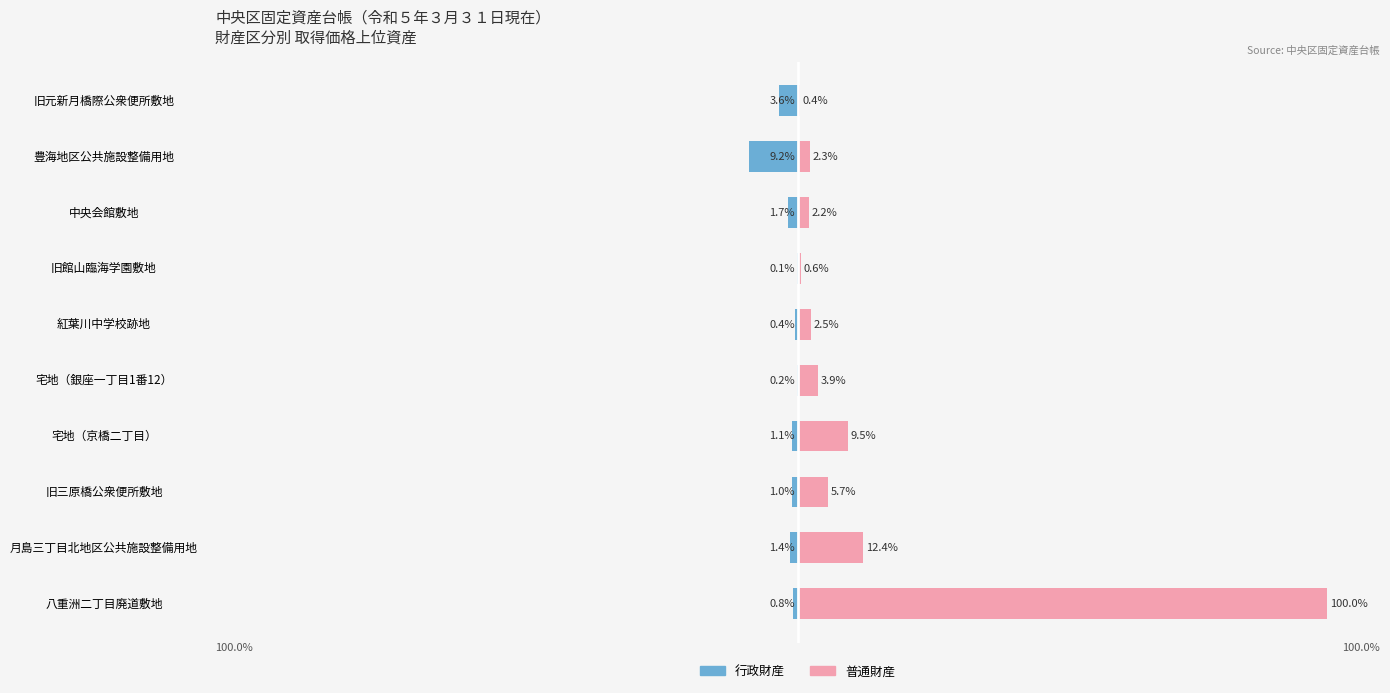

Which series has the largest range (max minus min)?

普通財産